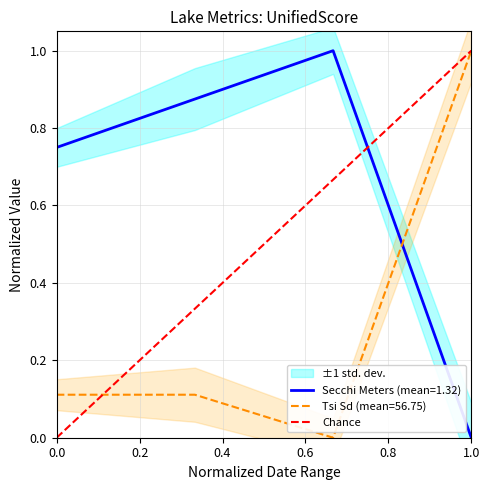

The value of Tsi Sd (mean=56.75) at 1.0 is 1.0. True or false?

True